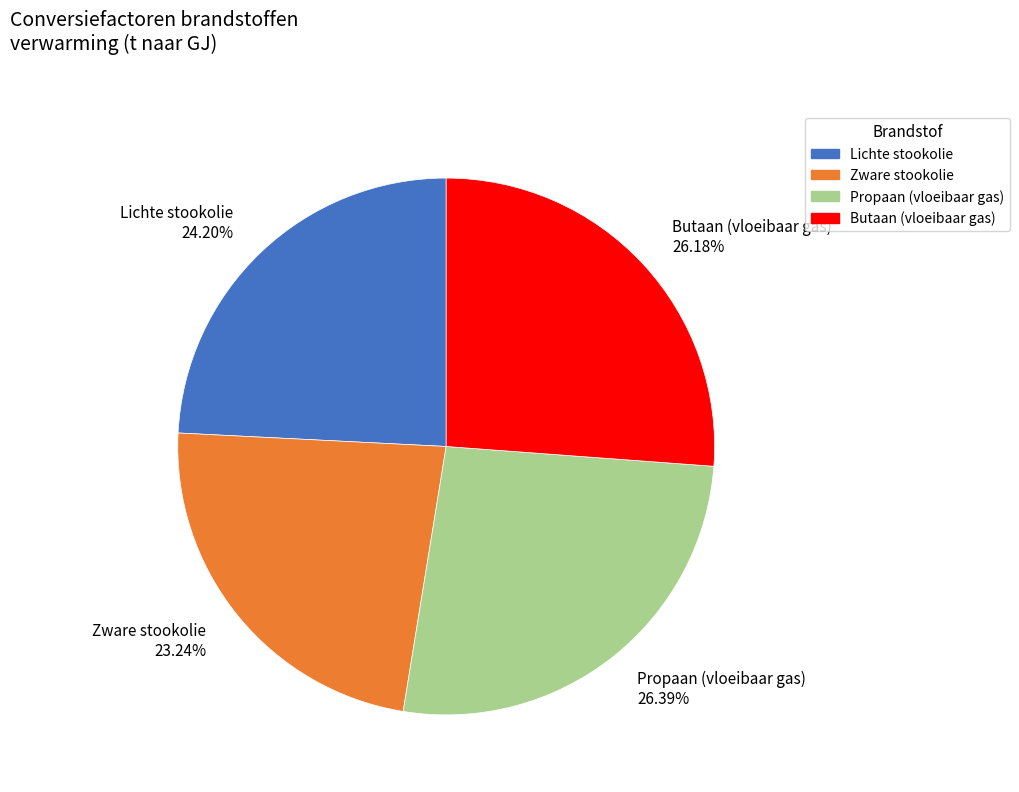

Is there any slice that represents more than half of the pie?

No